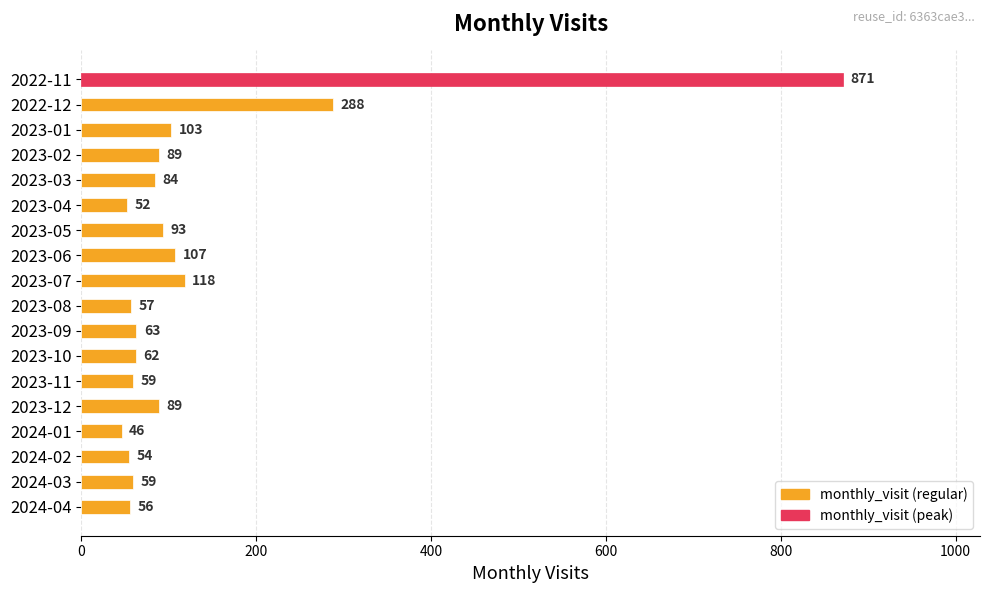

What is the value of the 8th bar from the top?

107